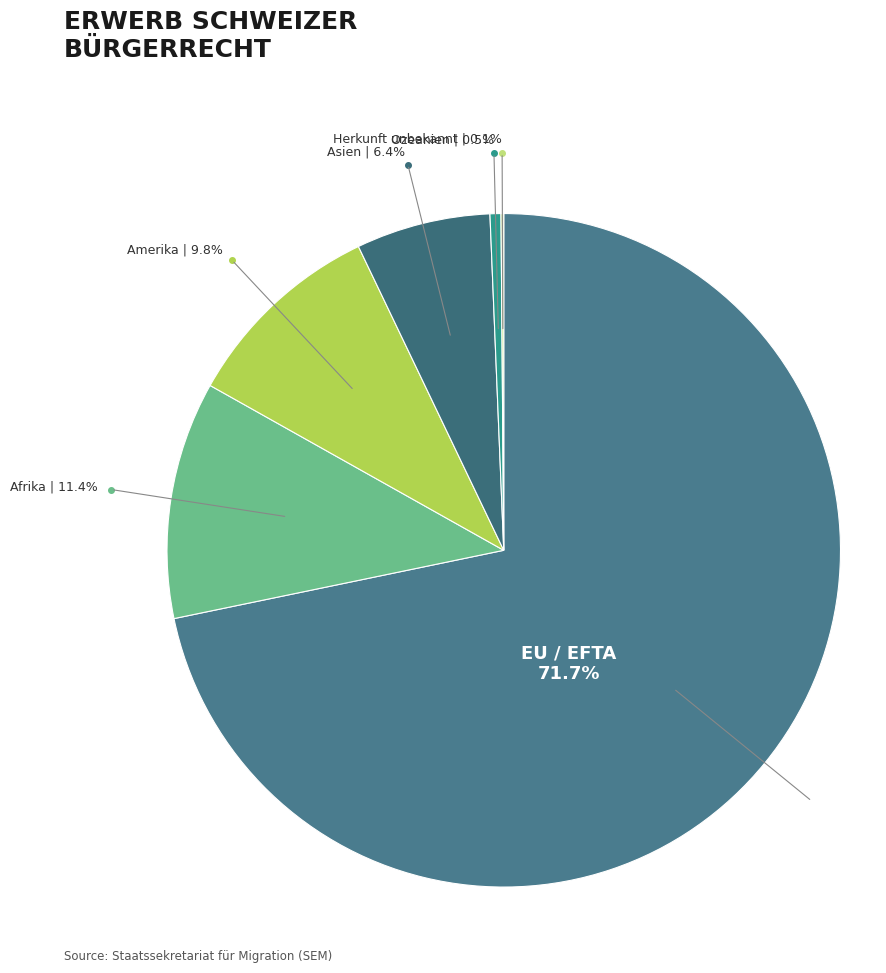

Combined, do Ozeanien and Amerika account for over 50%?

No